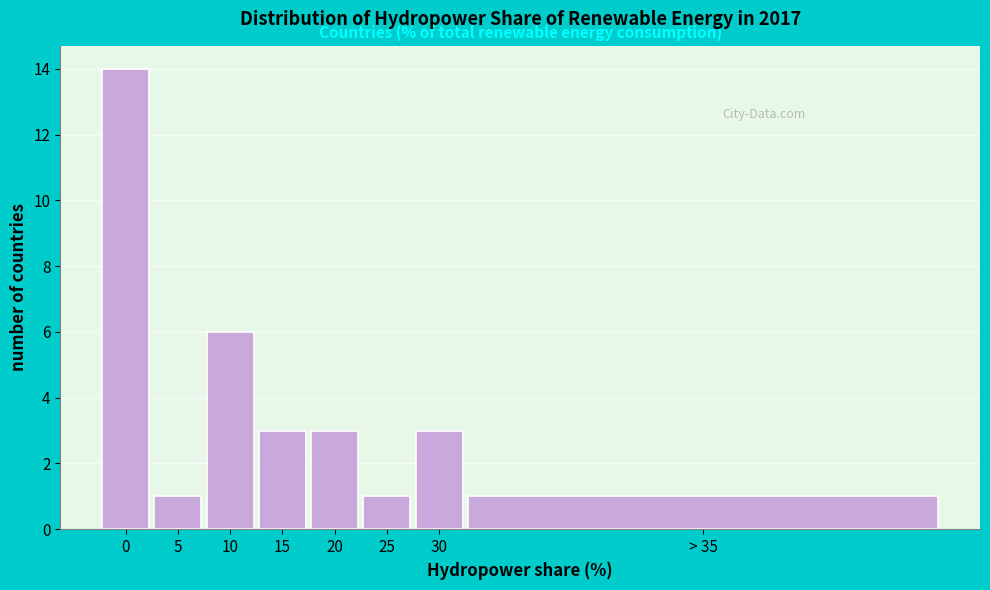

Reading left to right, what are all the values shown in this chart?

0=14	5=1	10=6	15=3	20=3	25=1	30=3	> 35=1